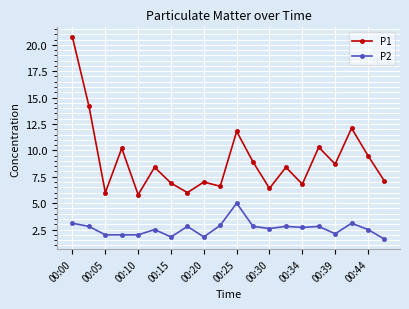

What is the greatest value displayed?

20.7